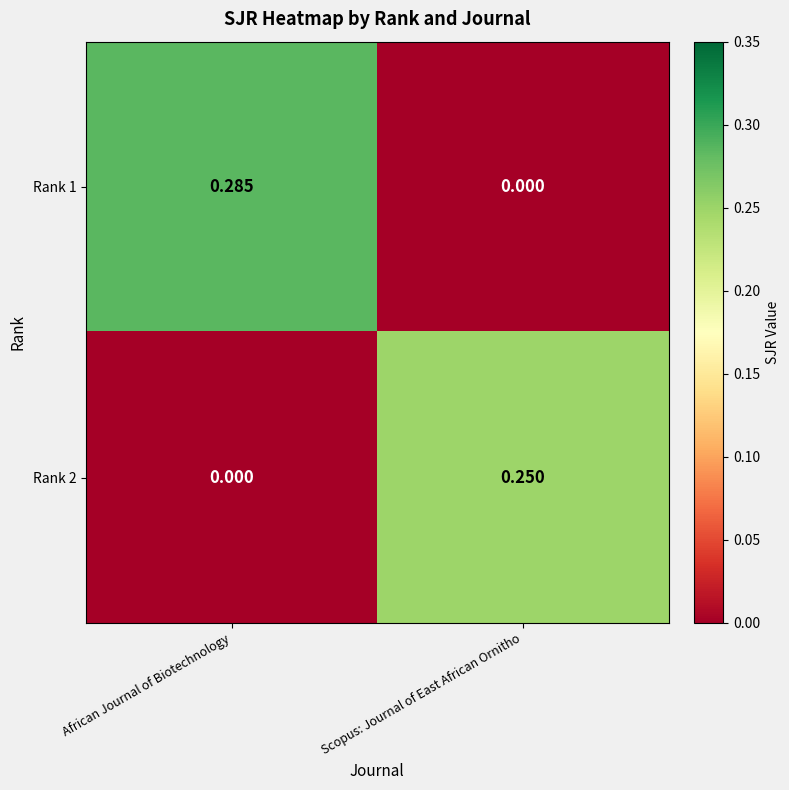

At which label is Rank 2 closest to 0?

African Journal of Biotechnology